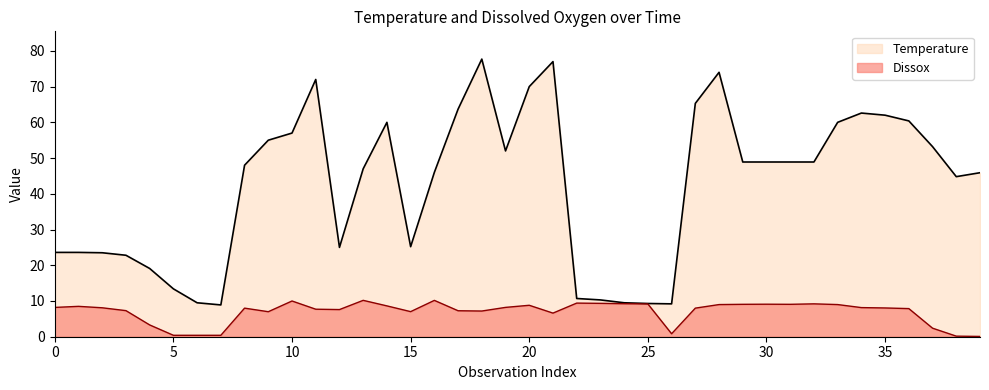

Between 05/25/2010 and 09/01/2010, which is larger?

05/25/2010